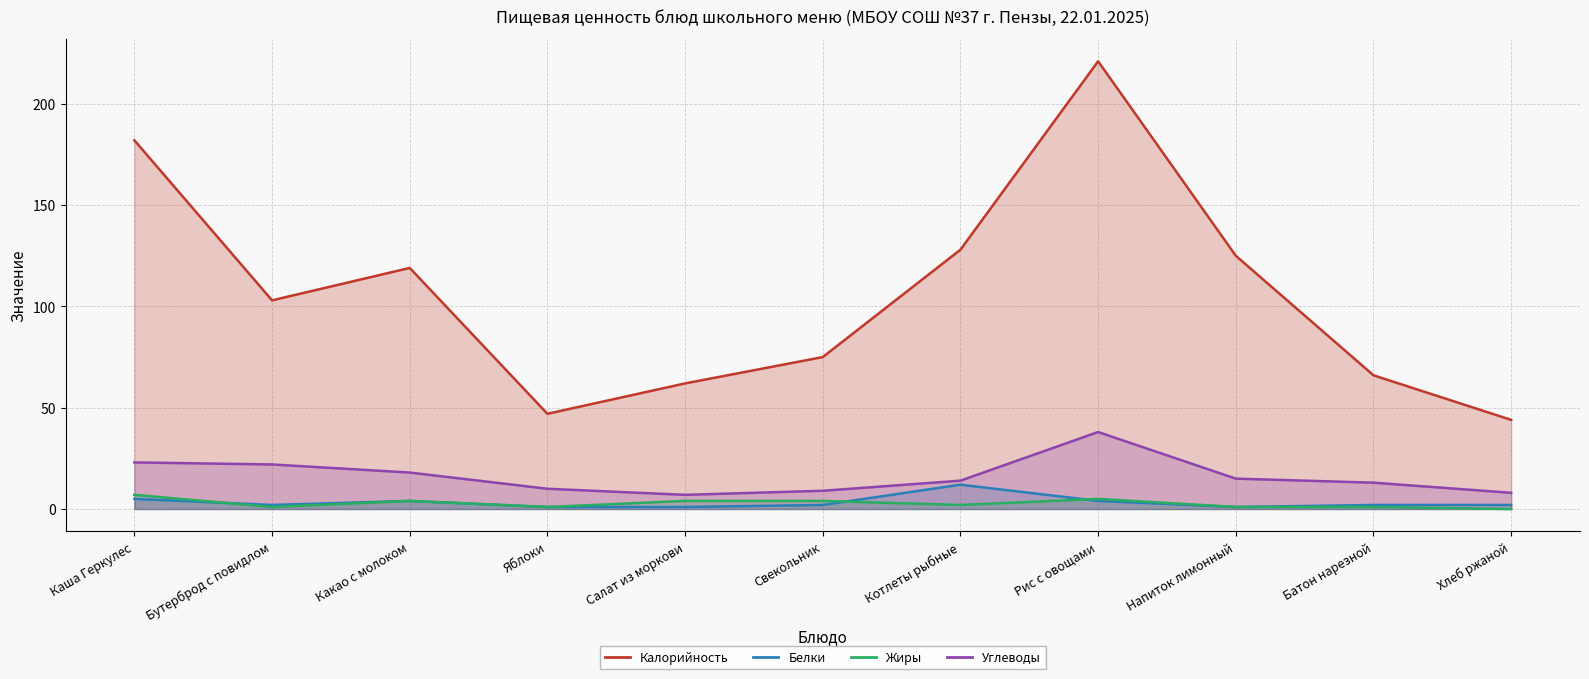

How many categories are shown in the chart?

11